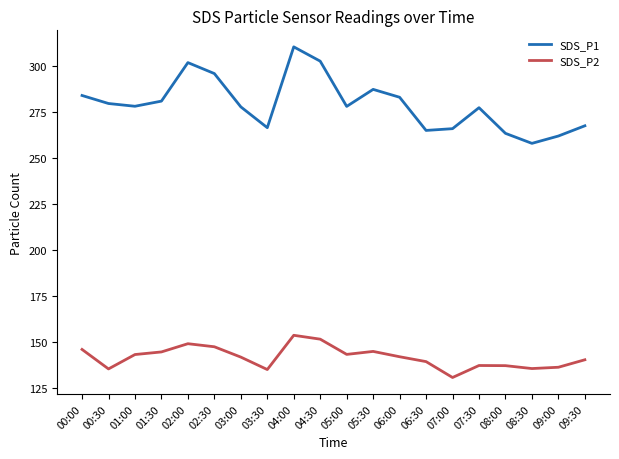

At which label does SDS_P2 reach its minimum?

07:00